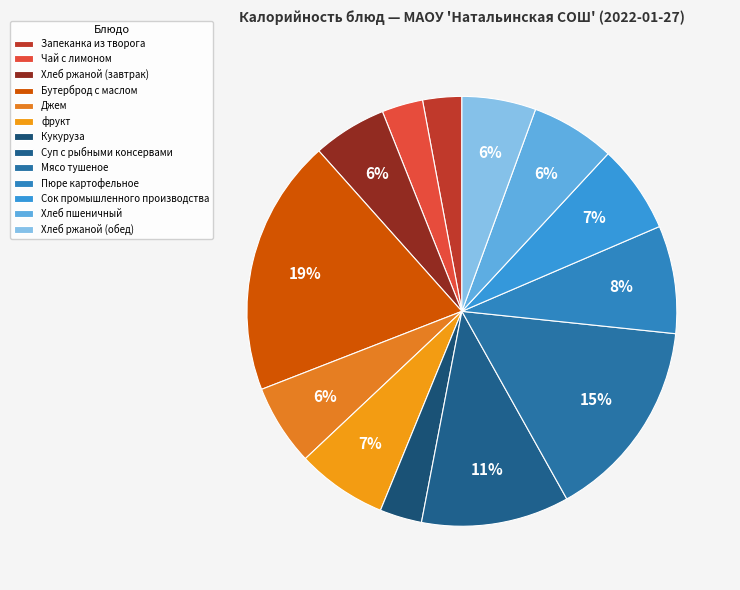

How many slices are in this pie chart?

13